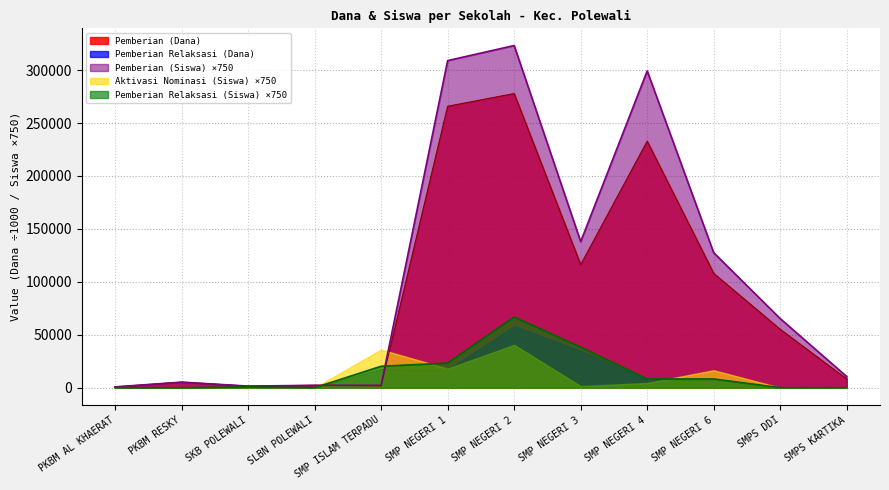

The Pemberian Relaksasi (Dana) series shows 38250 at SMP NEGERI 3. True or false?

True